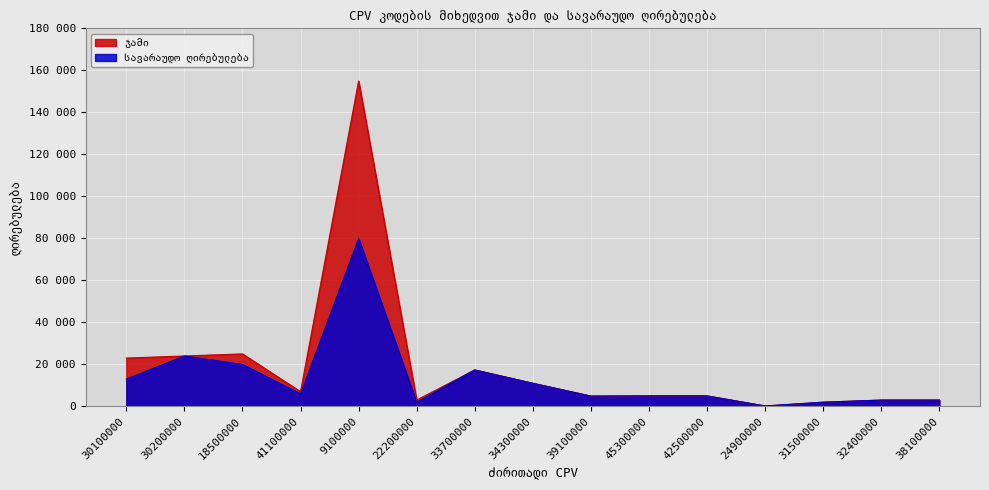

What is the label of the 12th point from the left?

24900000